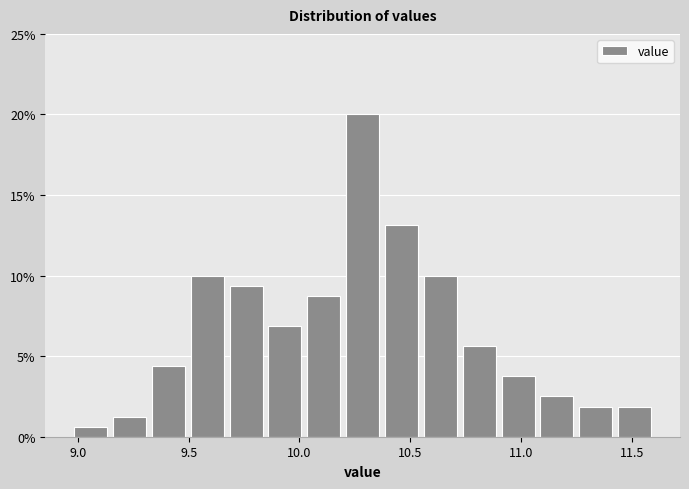

Around what value on the x-axis is the tallest bar? Give the approximate position of its centre, as read against the axis.

10.30